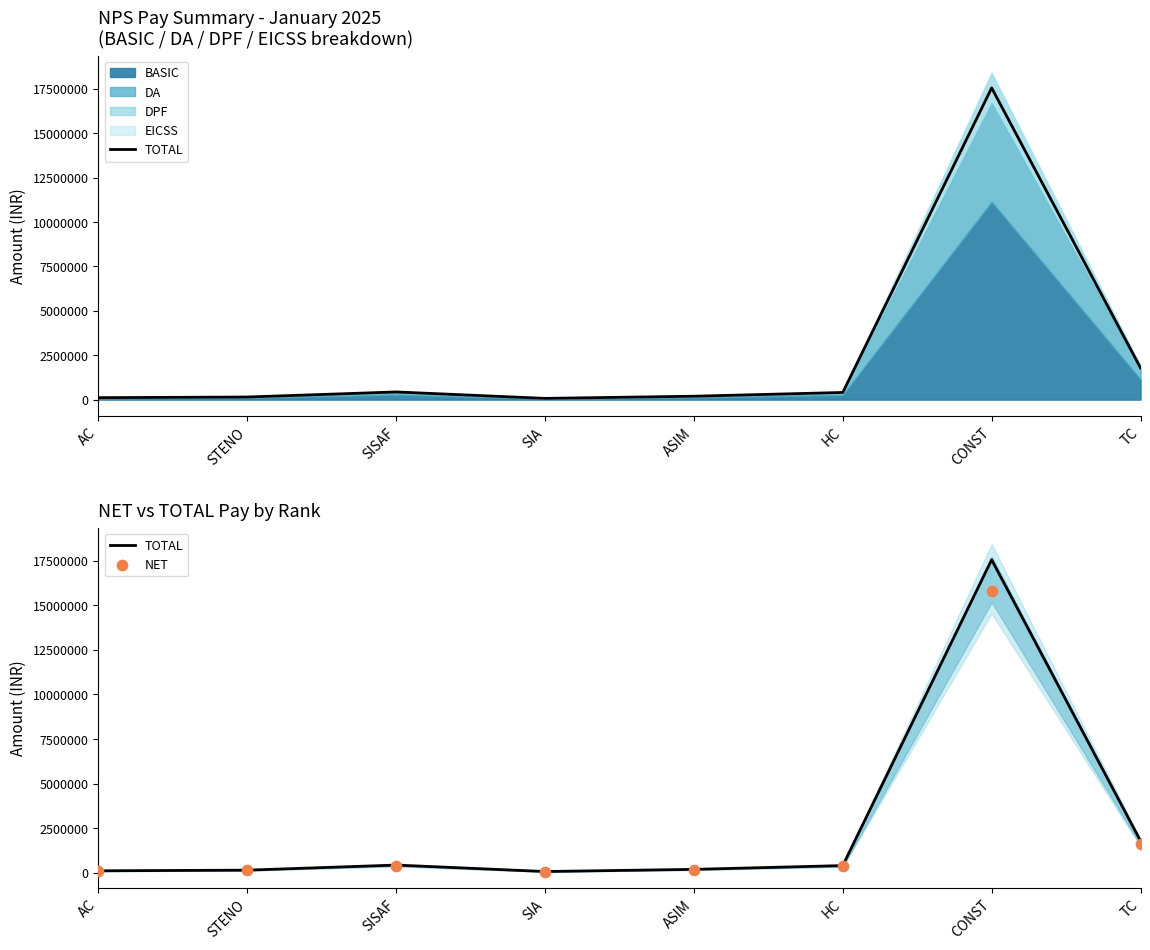

Which series reaches the minimum Y coordinate?

NET